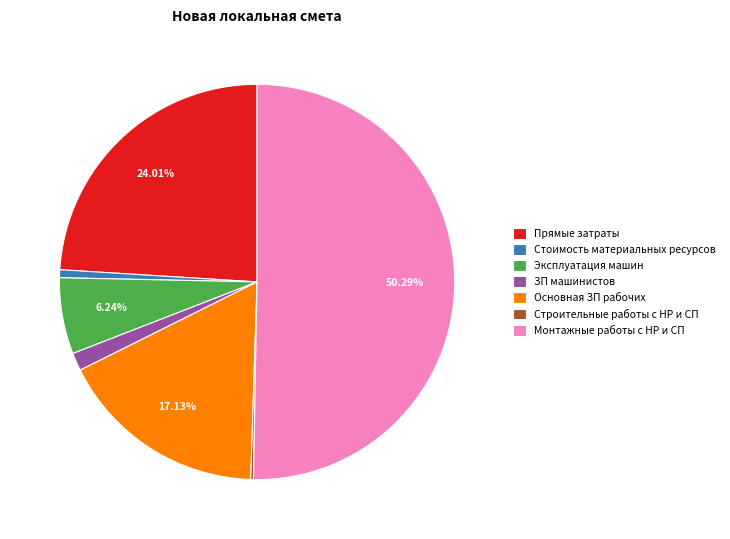

What portion of the pie excludes Монтажные работы с НР и СП?

49.7%